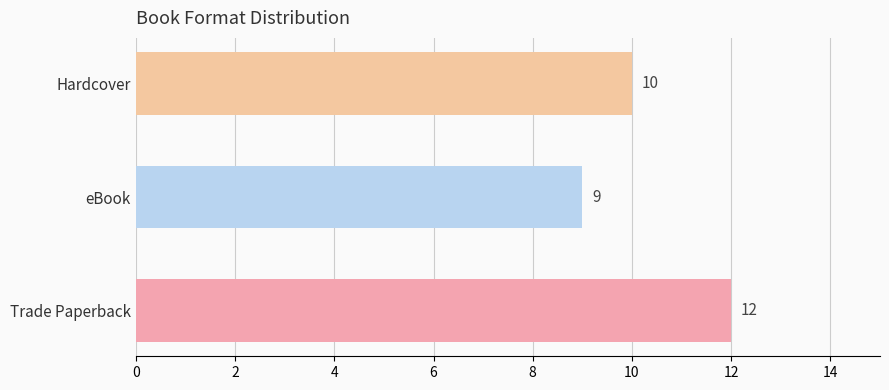

What is the sum of all values?

31